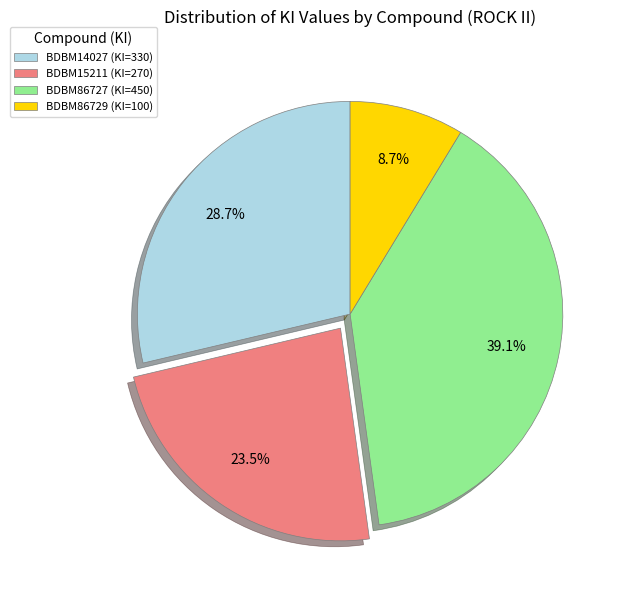

Combined, what portion of the pie is BDBM86729 (KI=100) and BDBM14027 (KI=330)?

37.4%